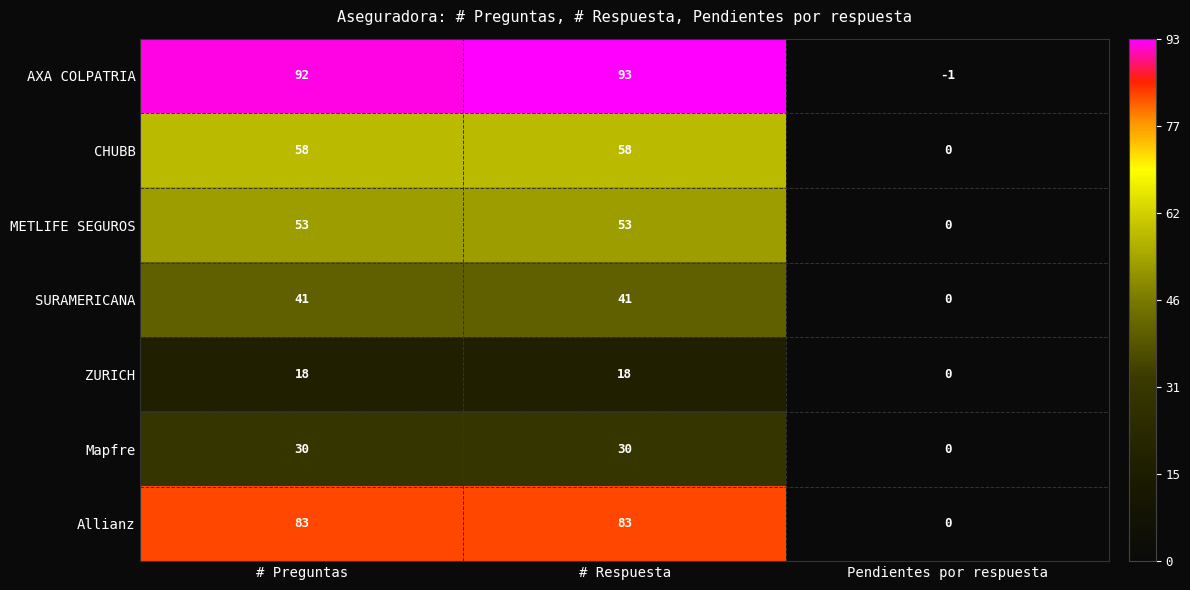

Which category has the lowest value across all series?

Pendientes por respuesta